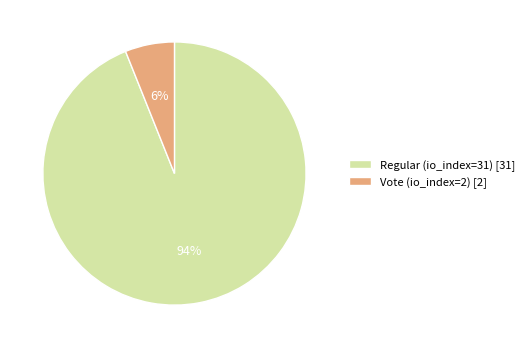

What is the smallest slice in the pie chart?

Vote (io_index=2)